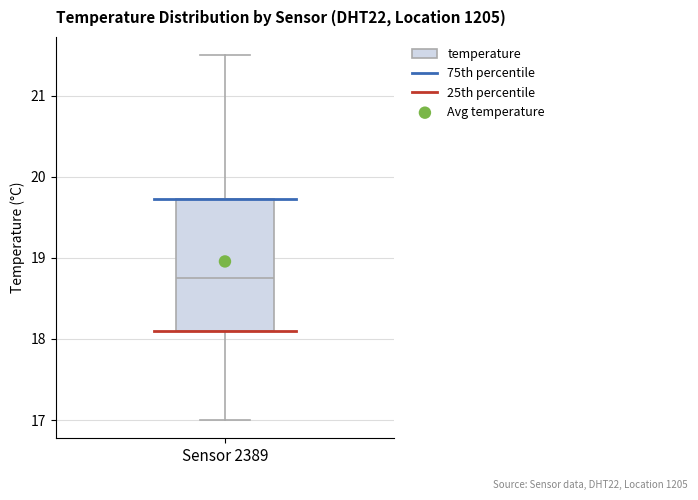

Where does the median line of the box for Sensor 2389 sit on the y-axis? The values are not printed on the chart, so give them approximately, as read against the axis.

18.8